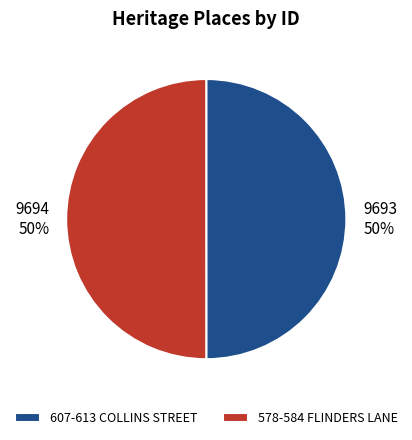

Approximately how many times larger is the value at 578-584 FLINDERS LANE compared to 607-613 COLLINS STREET?

1.0